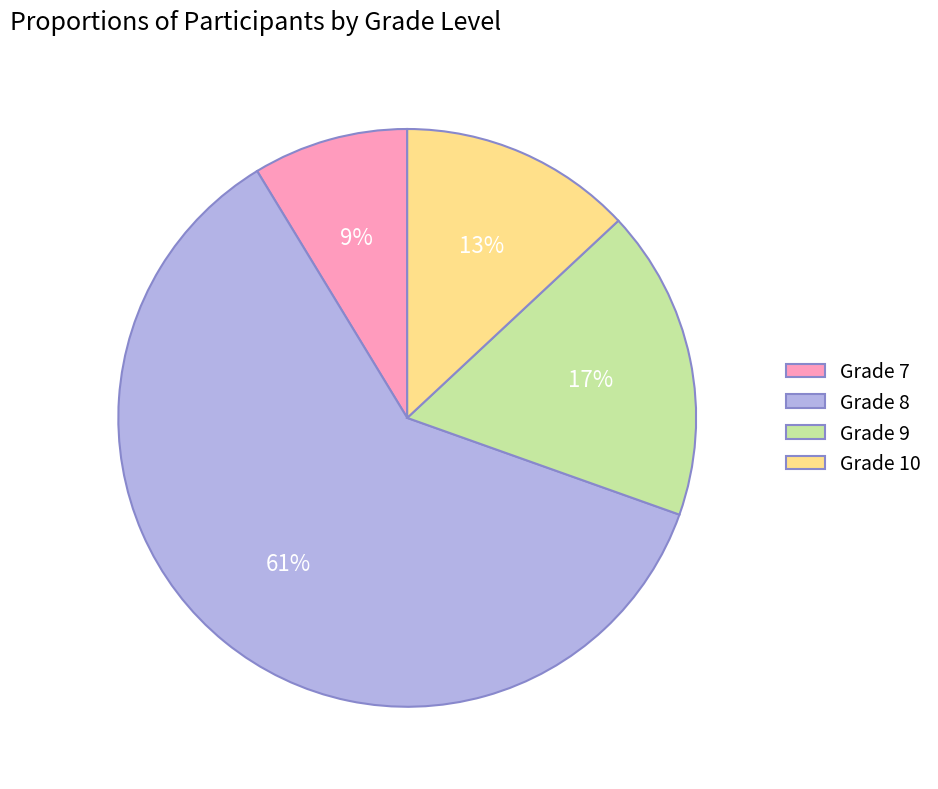

Does any single category account for the majority?

Yes